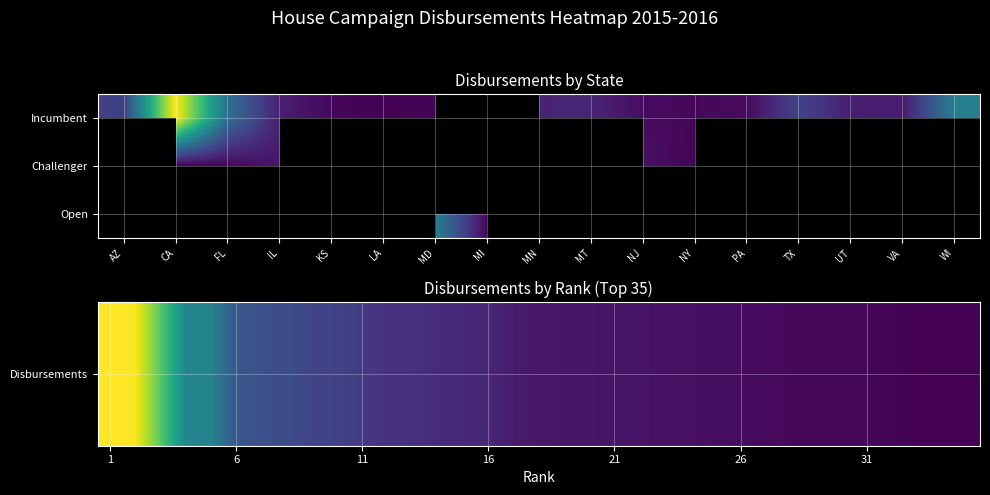

What is the sum of the values at 2 and 21?

15046043.0